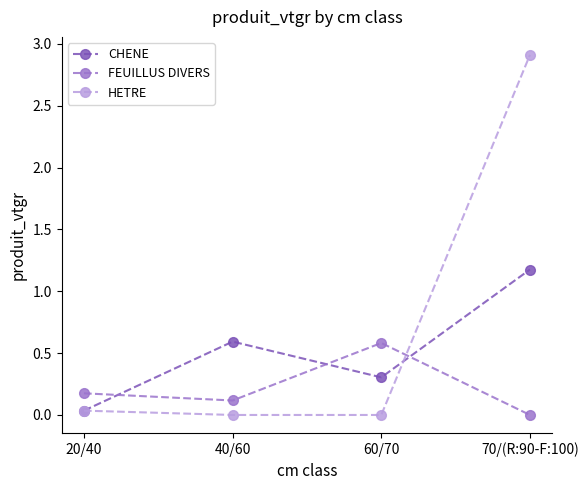

Which series changed the most between 40/60 and 70/(R:90-F:100)?

HETRE